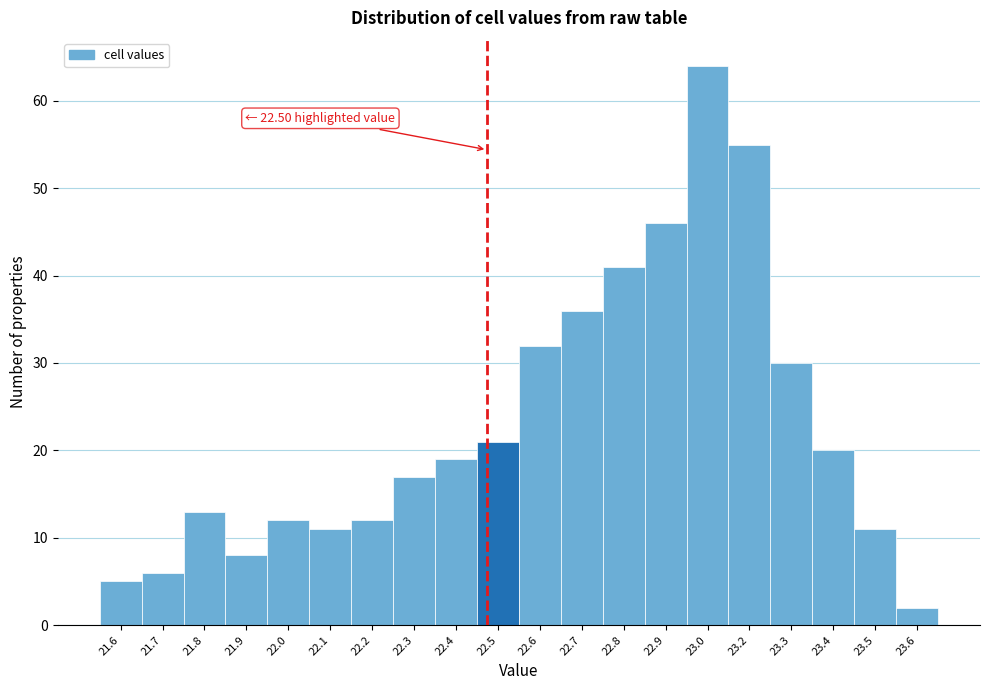

Reading left to right, extract all data points from this chart.

5	6	13	8	12	11	12	17	19	21	32	36	41	46	64	55	30	20	11	2